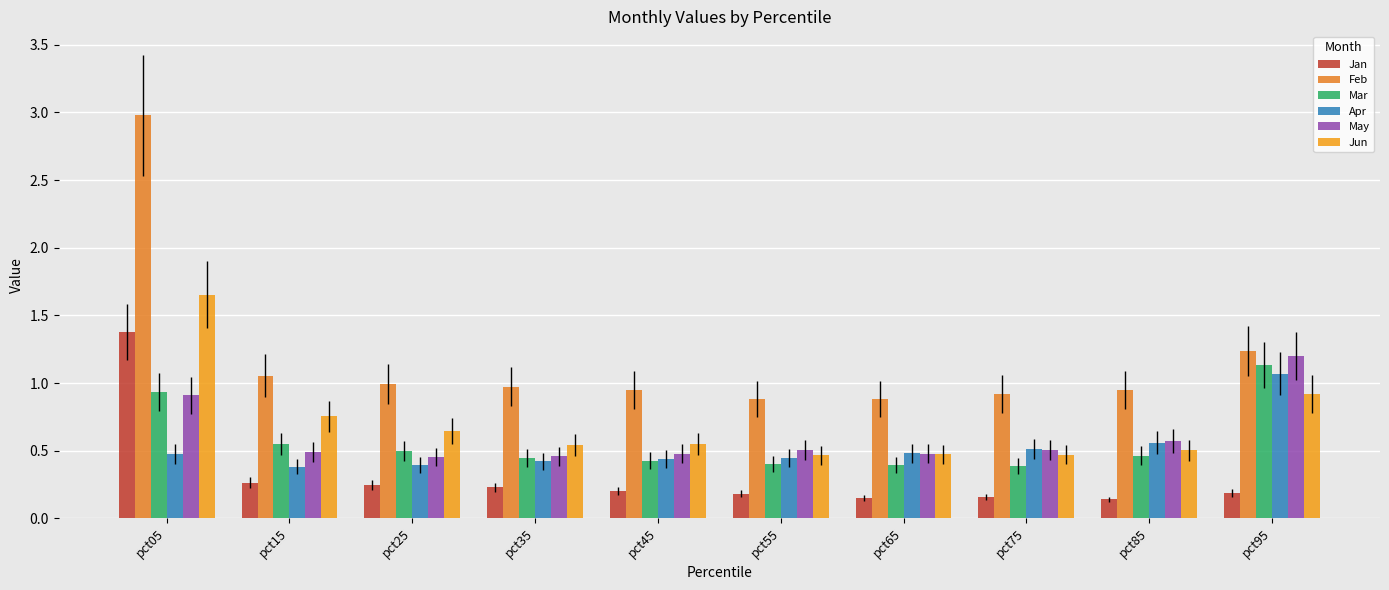

Is the value of Jan at pct45 greater than the value of May at pct25?

No